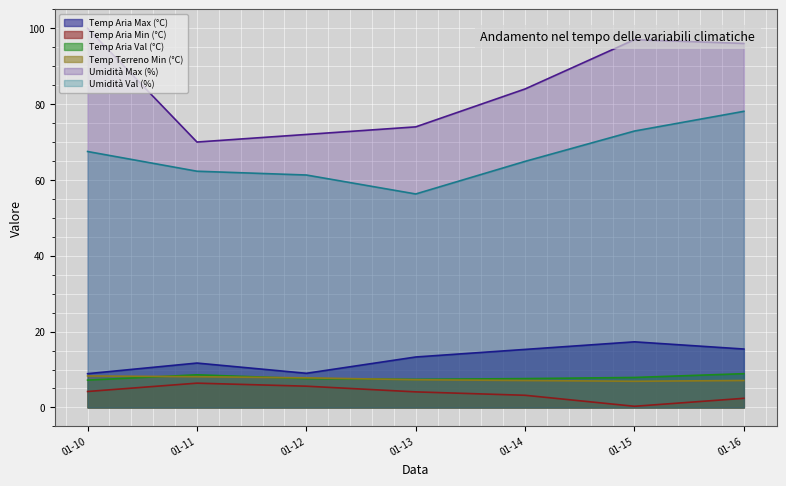

How many interior local valleys does the Temp Terreno Min (°C) series have?

1